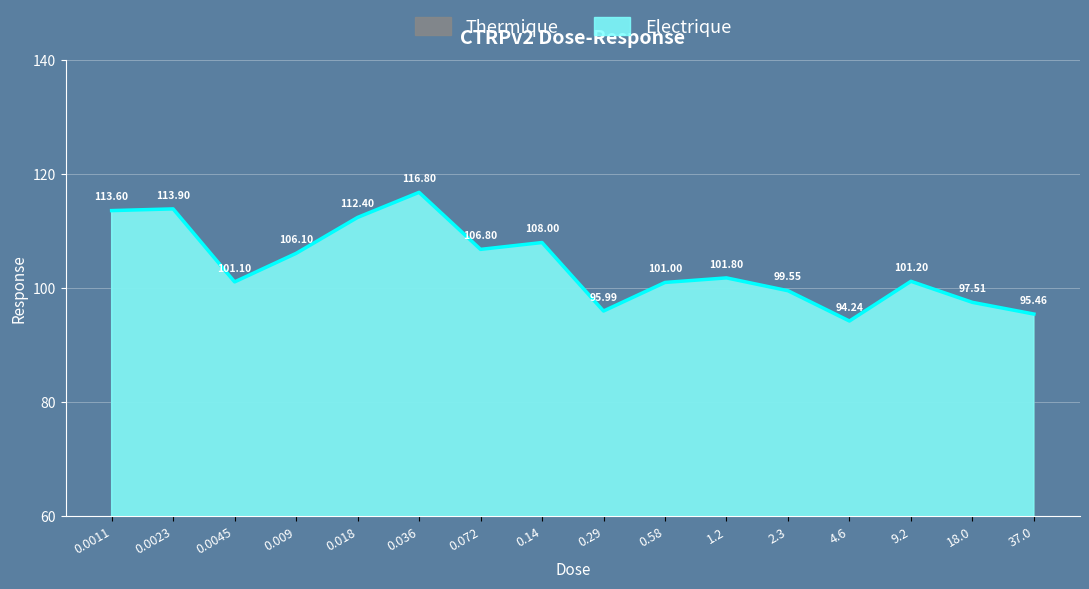

What is the minimum value shown in the chart?

94.2